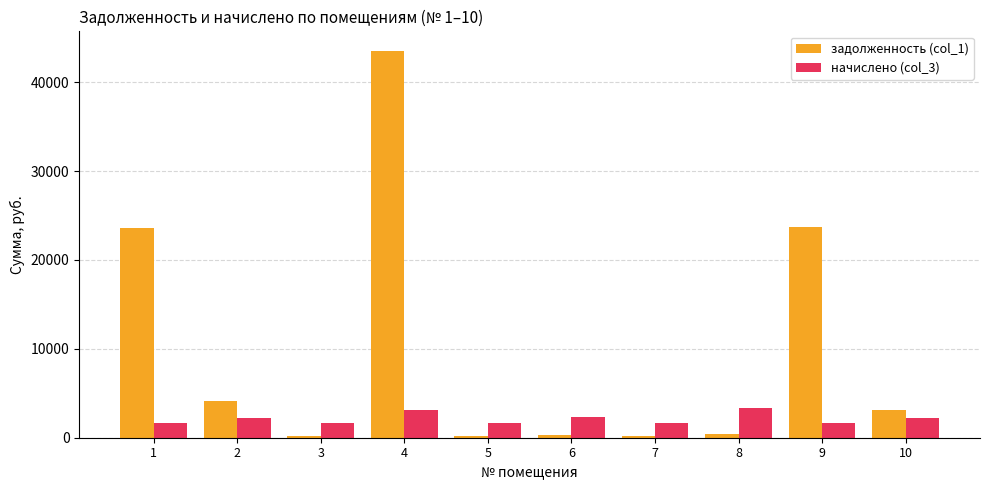

At which category is the sum across all series the highest?

4